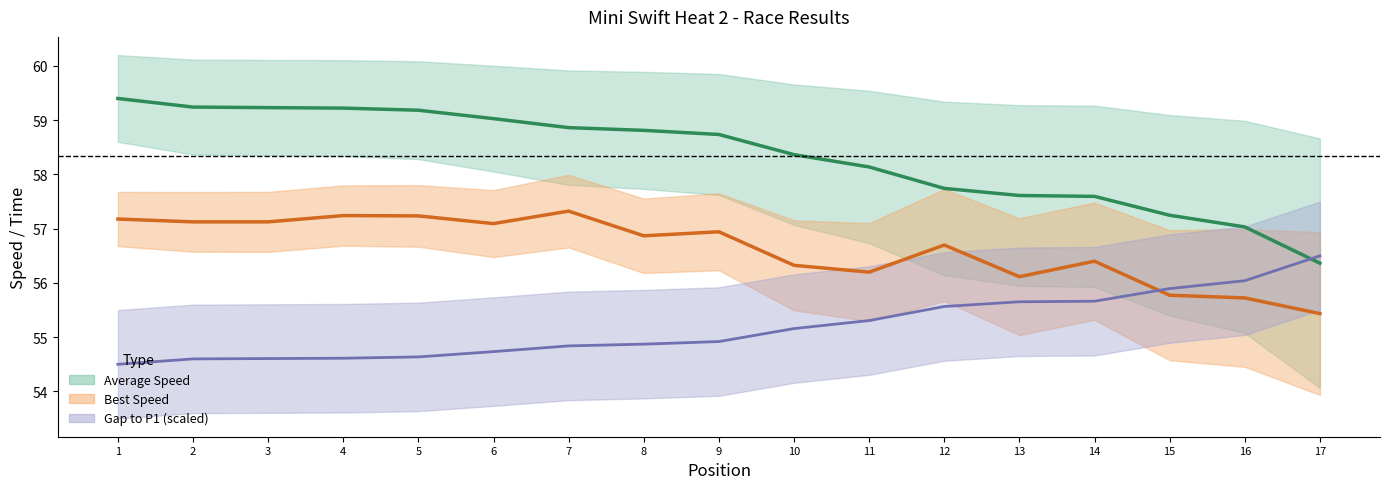

True or false: Average Speed and Best Speed cross at least once.

False